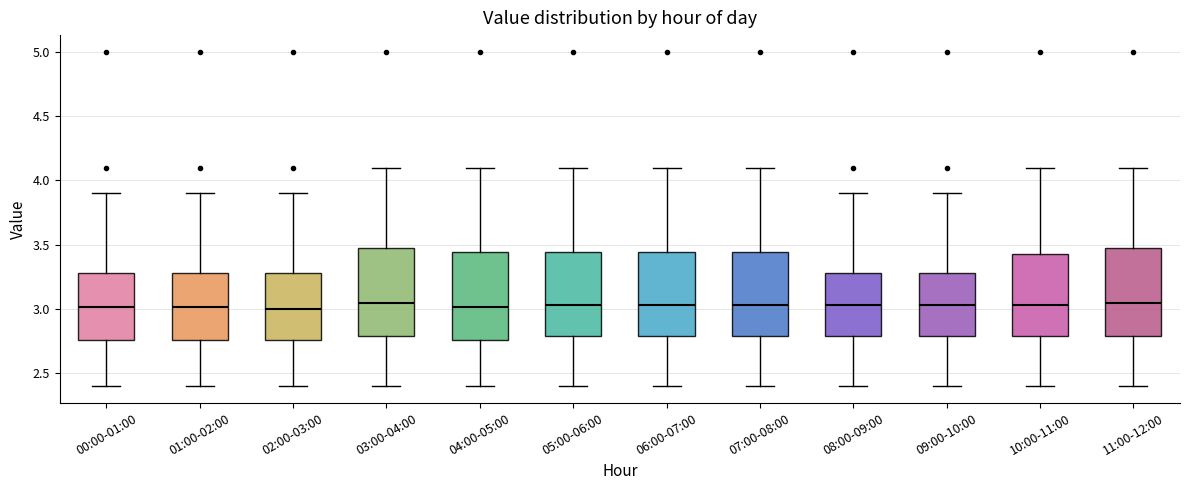

Reading left to right, transcribe this box plot: for each box, give where its median line is, the range the box spans, and where its two whiskers end, as read against the y-axis. The values are not printed on the chart, so give them approximately, as read against the axis.

00:00-01:00: median 3.00, box 2.75 to 3.30, whiskers 2.40 to 3.90
01:00-02:00: median 3.00, box 2.75 to 3.30, whiskers 2.40 to 3.90
02:00-03:00: median 3.00, box 2.75 to 3.30, whiskers 2.40 to 3.90
03:00-04:00: median 3.05, box 2.80 to 3.50, whiskers 2.40 to 4.10
04:00-05:00: median 3.00, box 2.75 to 3.45, whiskers 2.40 to 4.10
05:00-06:00: median 3.05, box 2.80 to 3.45, whiskers 2.40 to 4.10
06:00-07:00: median 3.05, box 2.80 to 3.45, whiskers 2.40 to 4.10
07:00-08:00: median 3.05, box 2.80 to 3.45, whiskers 2.40 to 4.10
08:00-09:00: median 3.05, box 2.80 to 3.30, whiskers 2.40 to 3.90
09:00-10:00: median 3.05, box 2.80 to 3.30, whiskers 2.40 to 3.90
10:00-11:00: median 3.05, box 2.80 to 3.45, whiskers 2.40 to 4.10
11:00-12:00: median 3.05, box 2.80 to 3.50, whiskers 2.40 to 4.10